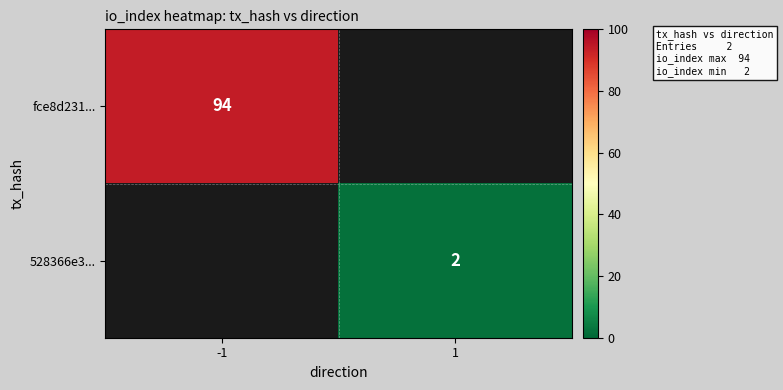

True or false: 528366e3... has a value of 3 at 1.

False